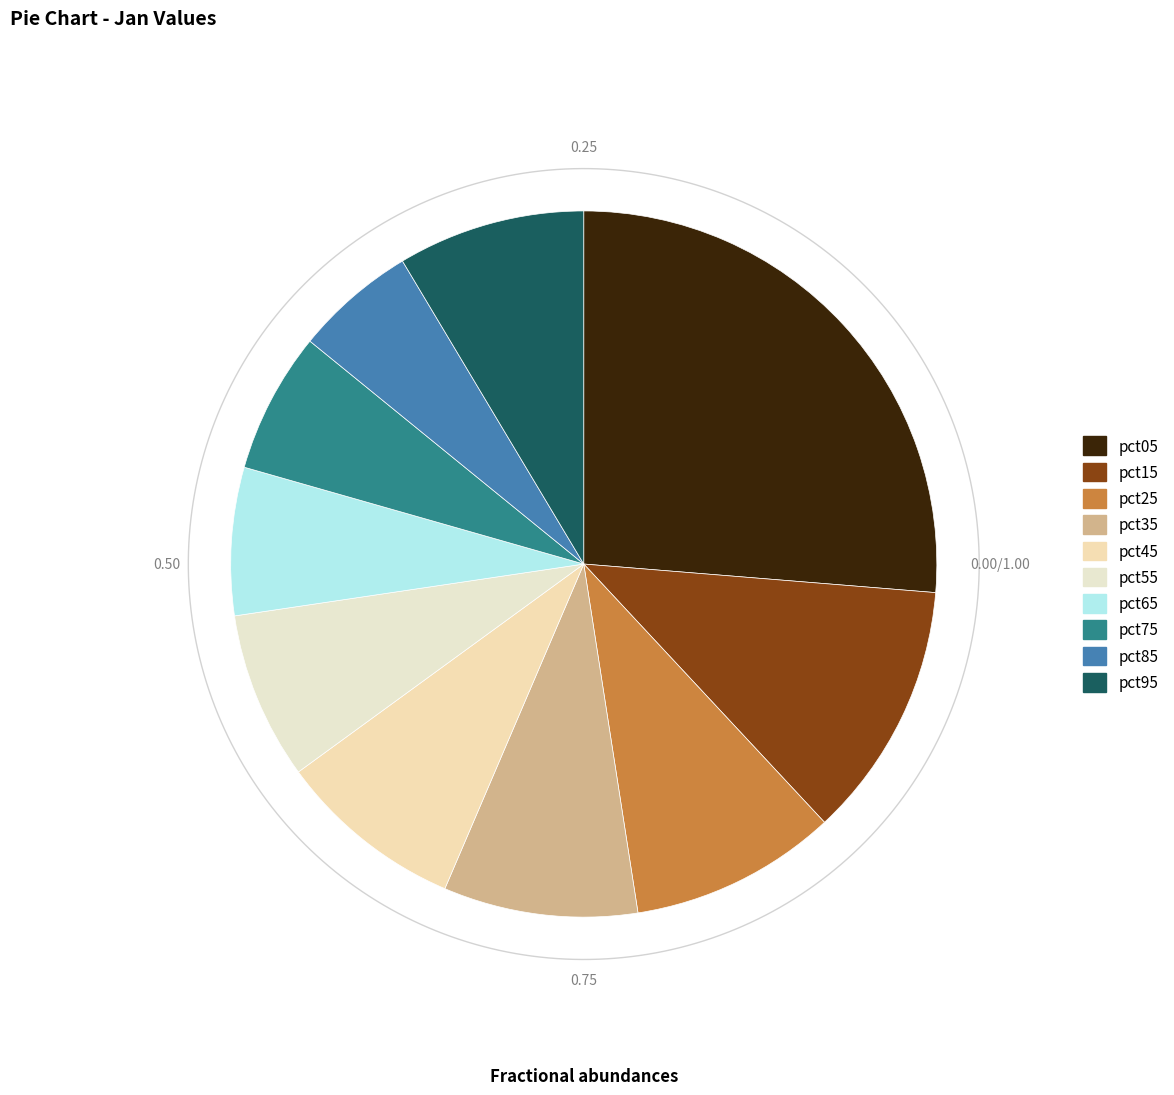

Count the number of slices in the pie.

10